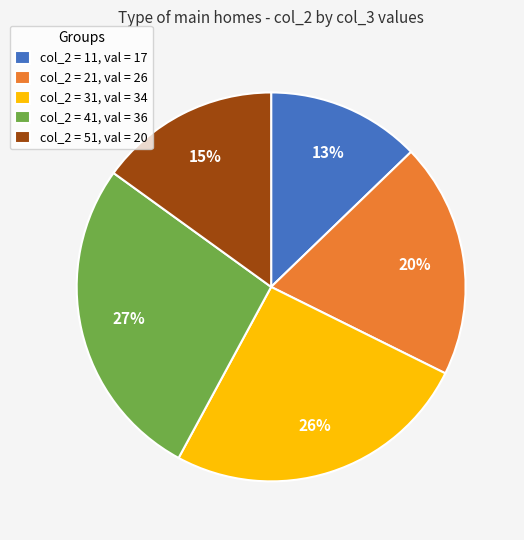

True or false: col_2 = 21, val = 26 accounts for 20% of the total.

True